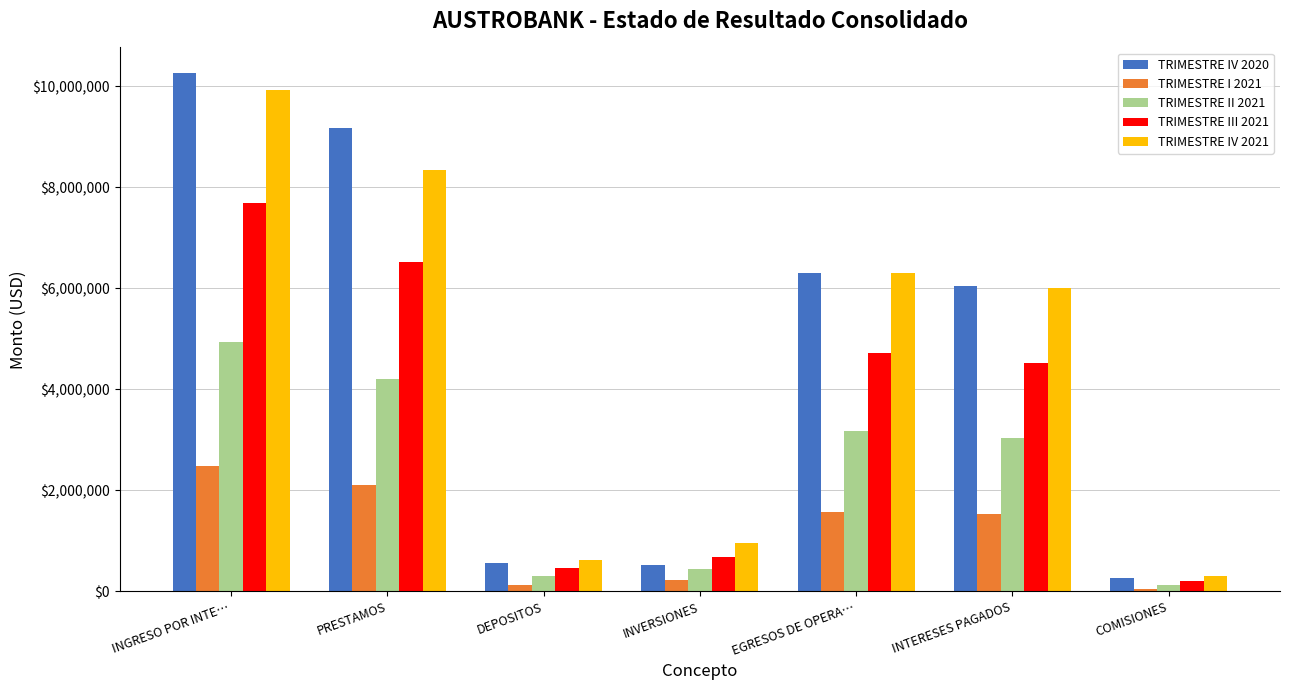

What is the sum of the TRIMESTRE IV 2021 values at EGRESOS DE OPERA… and DEPOSITOS?

6920286.8